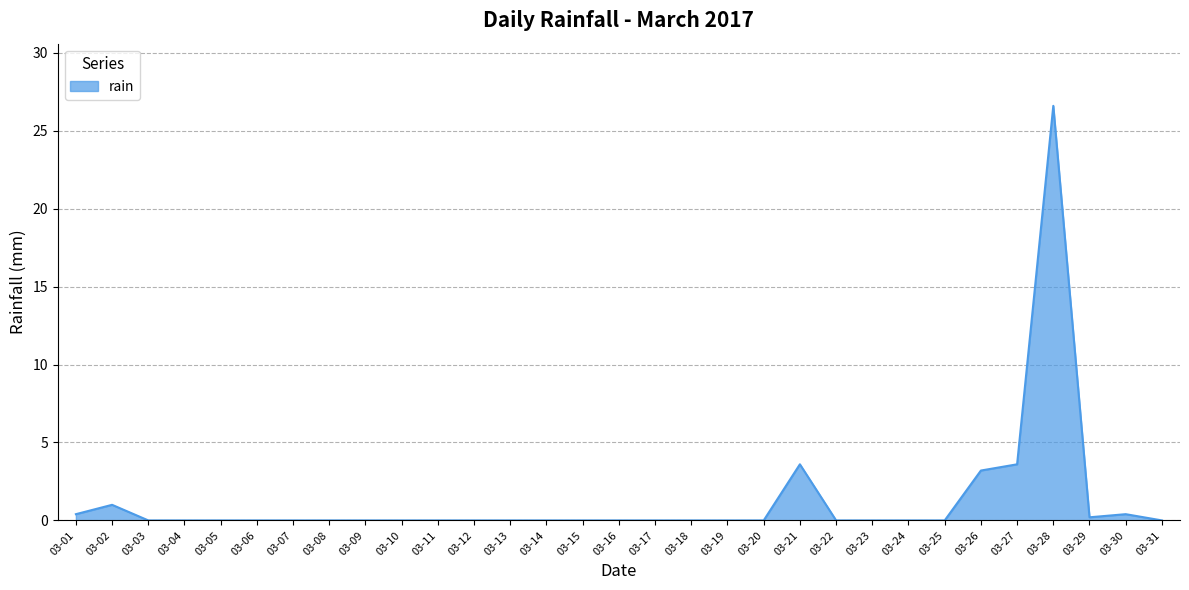

Between 03-26 and 03-02, which is larger?

03-26